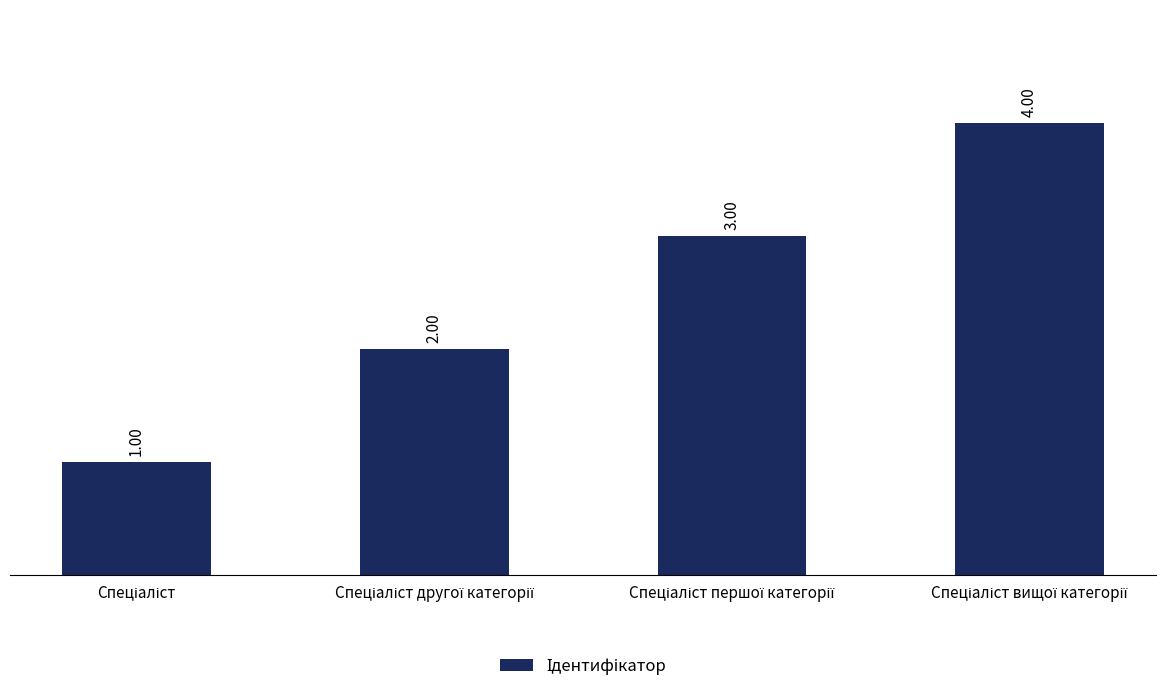

What is the smallest value displayed?

1